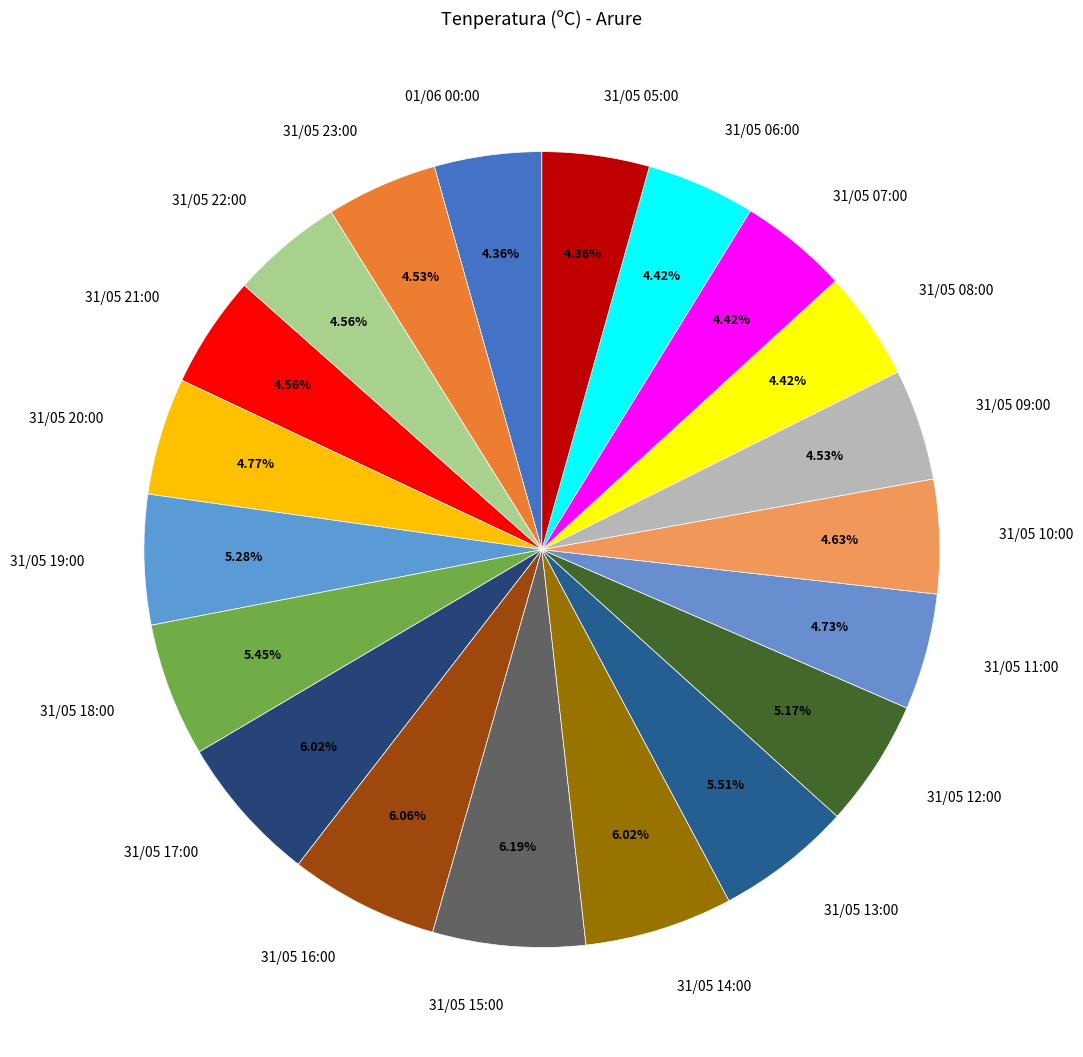

Between 31/05 23:00 and 31/05 15:00, which is larger?

31/05 15:00